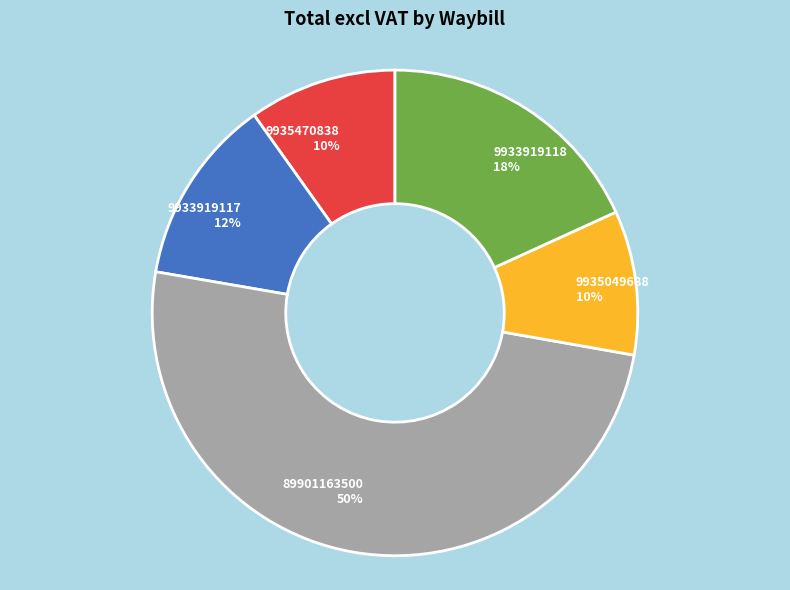

Is the sum of 9933919118 18% and 9933919117 12% greater than half?

No